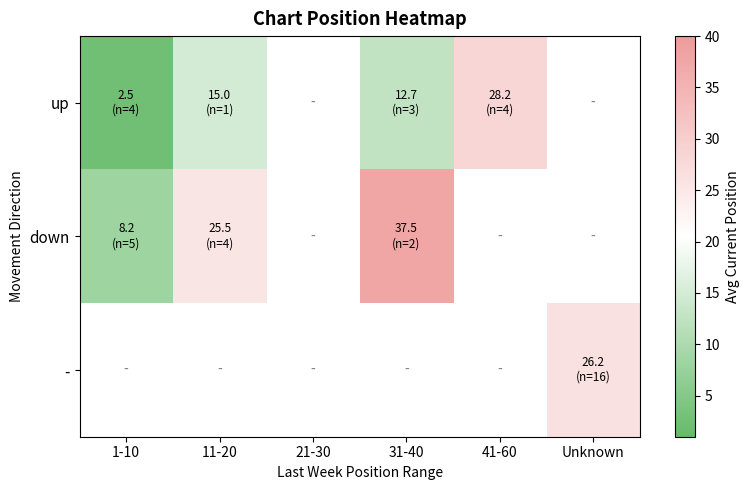

Which category has the lowest value across all series?

1-10